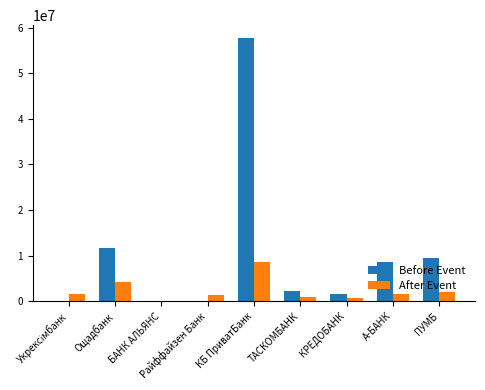

Read the After Event value at ПУМБ.

2077120.4